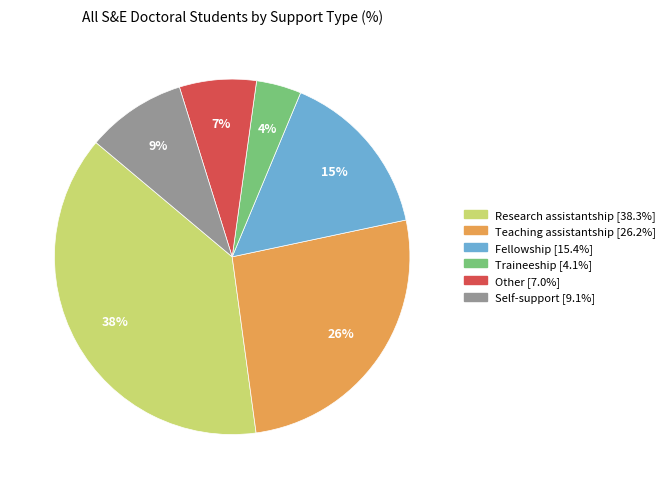

The Self-support slice represents 23% of the pie. True or false?

False